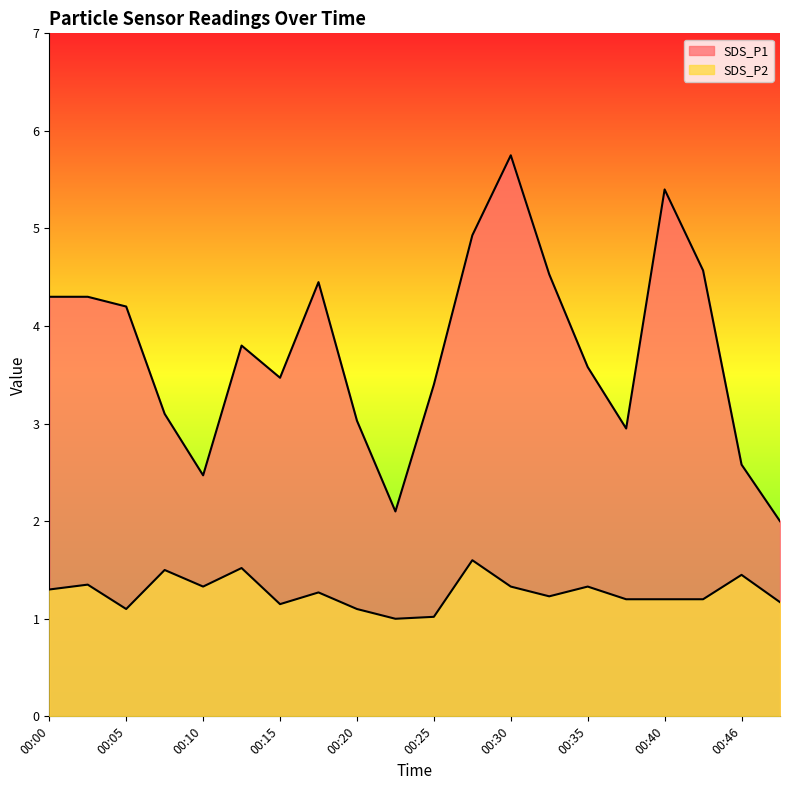

What are all the series names shown in the legend?

SDS_P1, SDS_P2